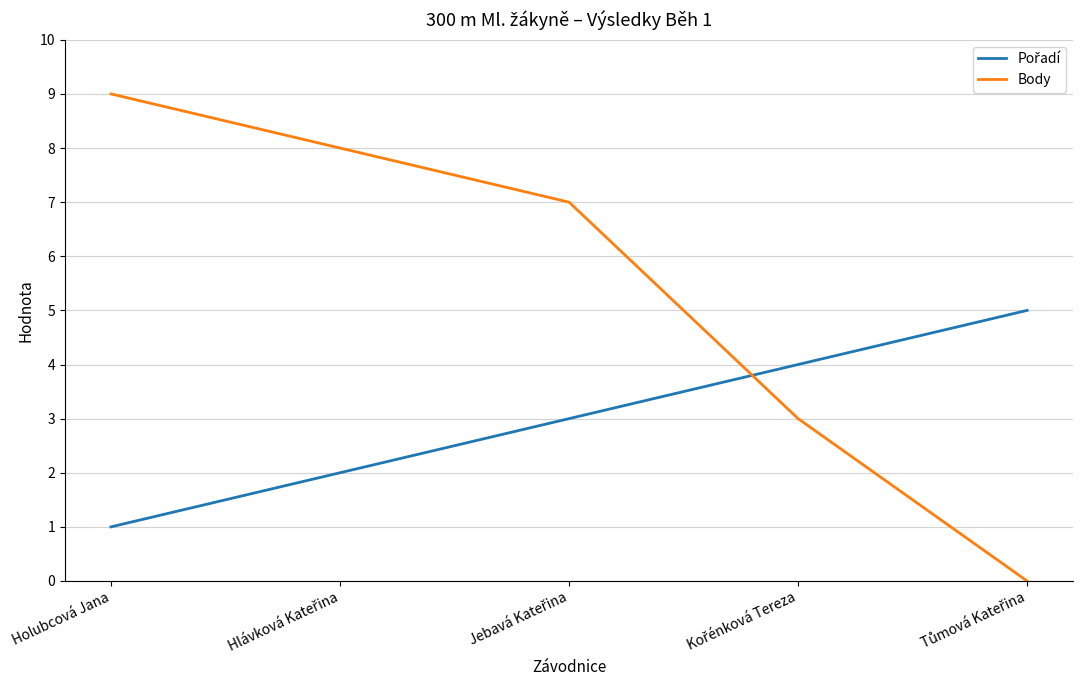

What is the maximum value for Body?

9